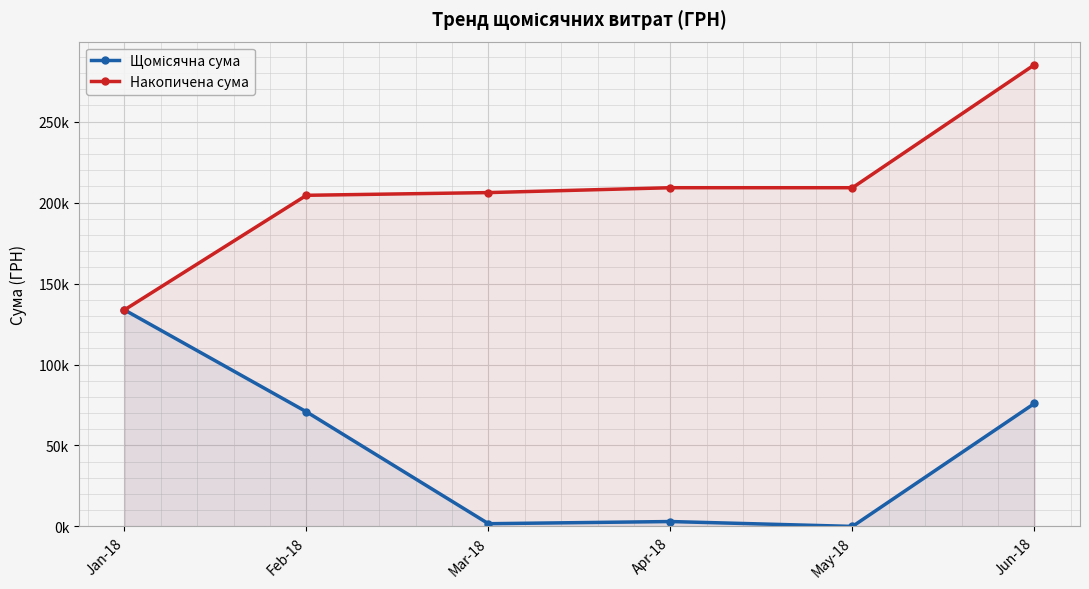

Between Feb-18 and Apr-18, which is larger?

Feb-18